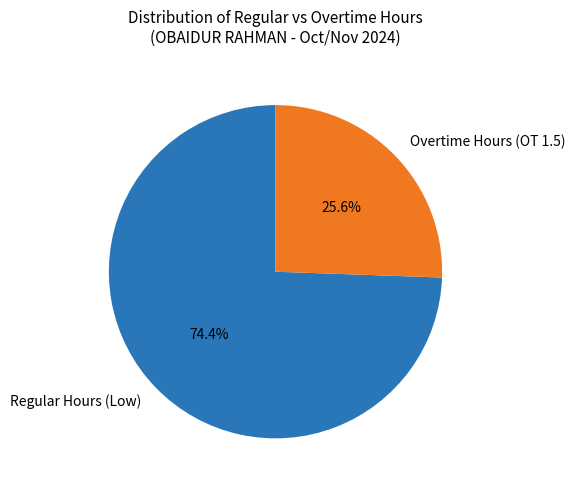

Is there a majority slice in this chart?

Yes